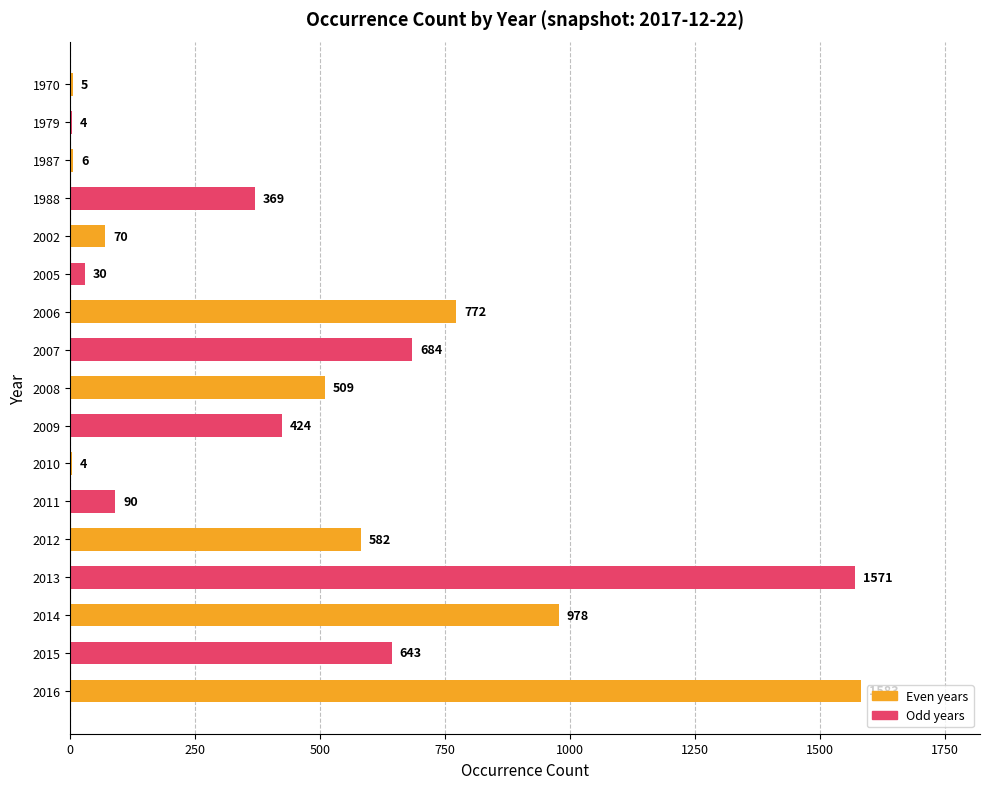

Reading top to bottom, extract all data points from this chart.

1970=5	1979=4	1987=6	1988=369	2002=70	2005=30	2006=772	2007=684	2008=509	2009=424	2010=4	2011=90	2012=582	2013=1571	2014=978	2015=643	2016=1583